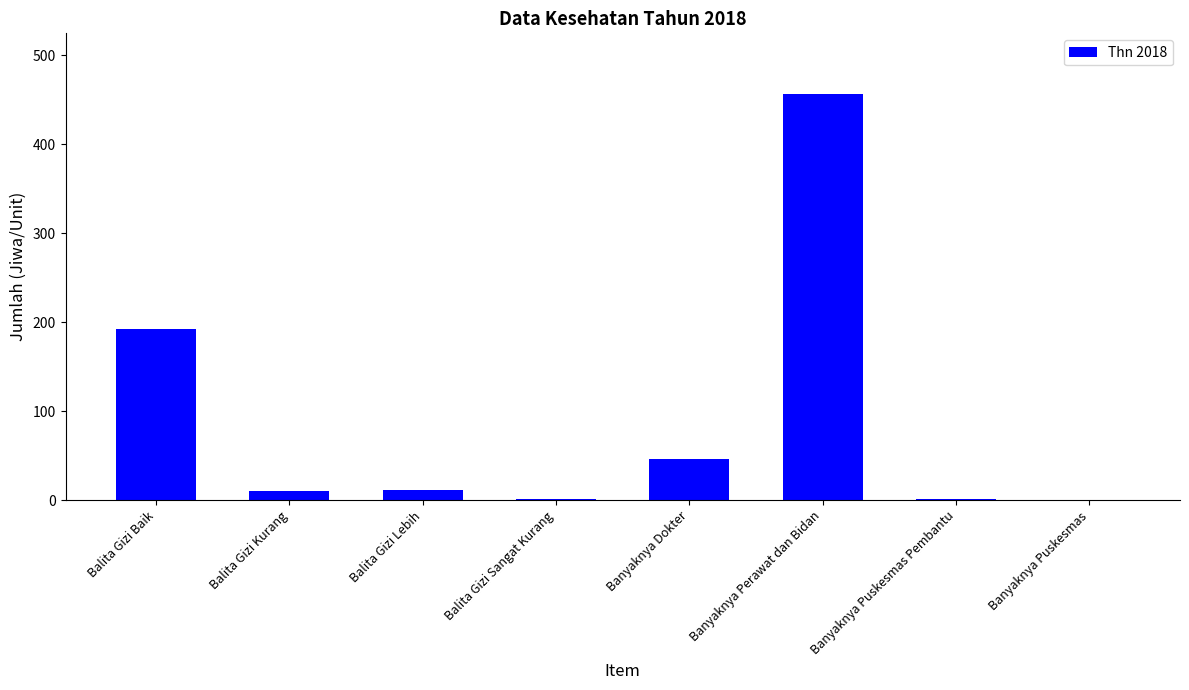

The value at Banyaknya Puskesmas is 148. True or false?

False